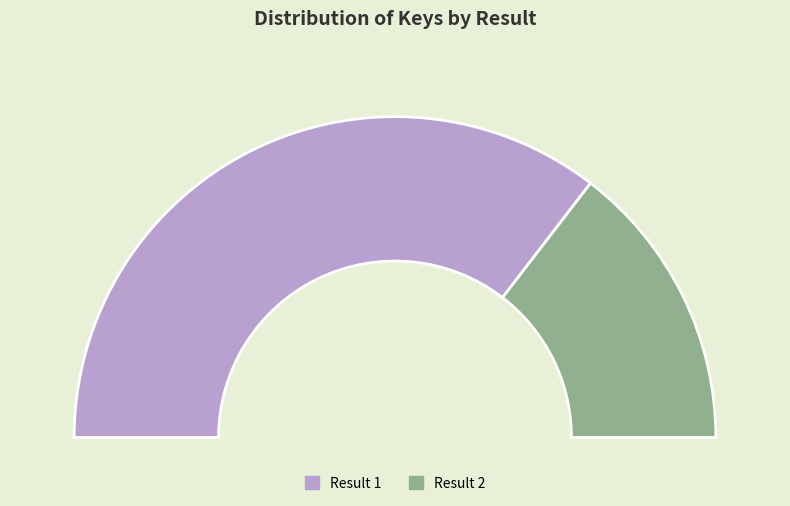

Is there any slice that represents more than half of the pie?

Yes